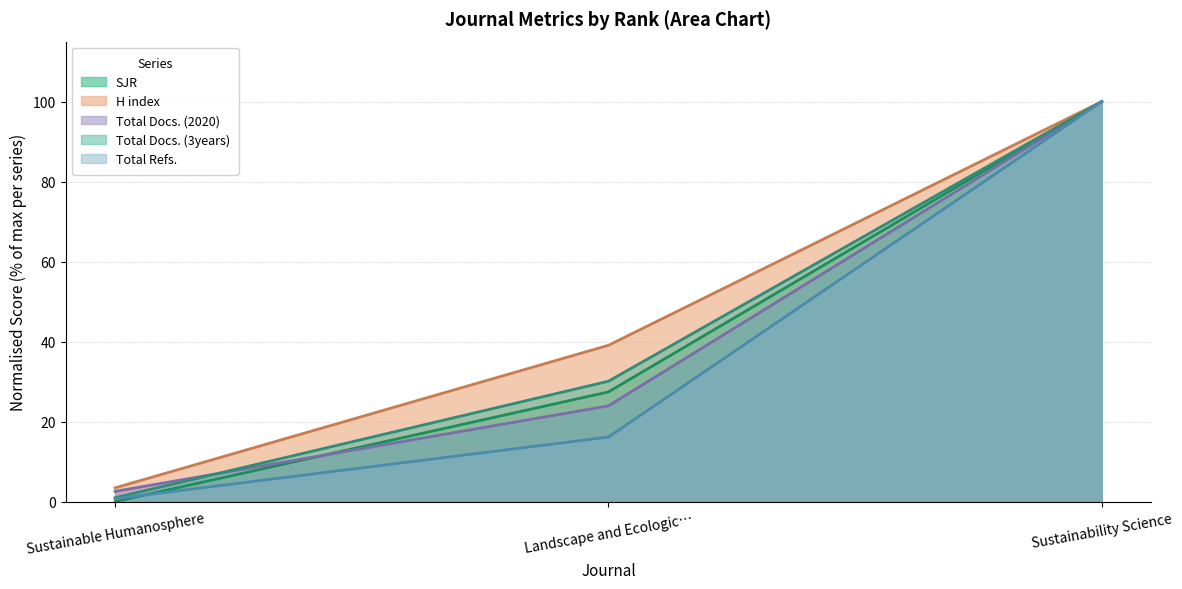

Does the chart display data point markers on the line(s)?

No